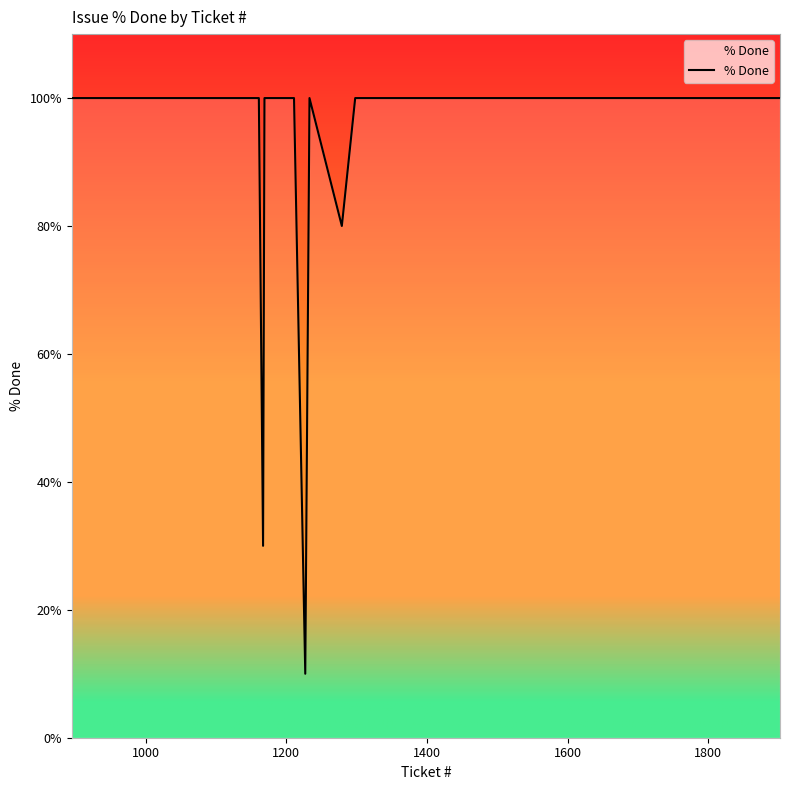

What is the greatest value displayed?

100